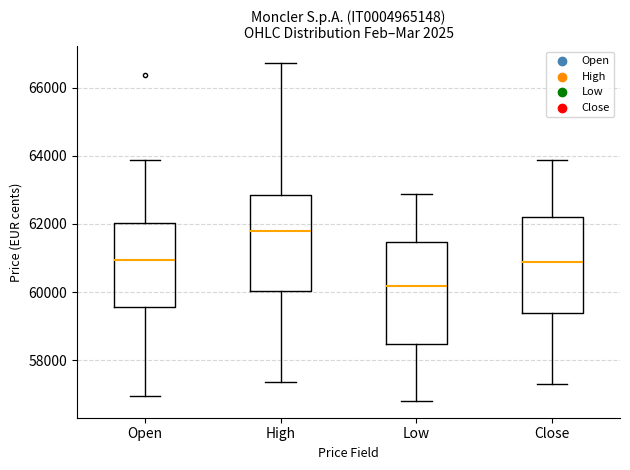

Reading left to right, transcribe this box plot: for each box, give where its median line is, the range the box spans, and where its two whiskers end, as read against the y-axis. The values are not printed on the chart, so give them approximately, as read against the axis.

Open: median 61000, box 59600 to 62000, whiskers 57000 to 63800
High: median 61800, box 60000 to 62800, whiskers 57400 to 66800
Low: median 60200, box 58400 to 61400, whiskers 56800 to 62800
Close: median 60800, box 59400 to 62200, whiskers 57200 to 63800